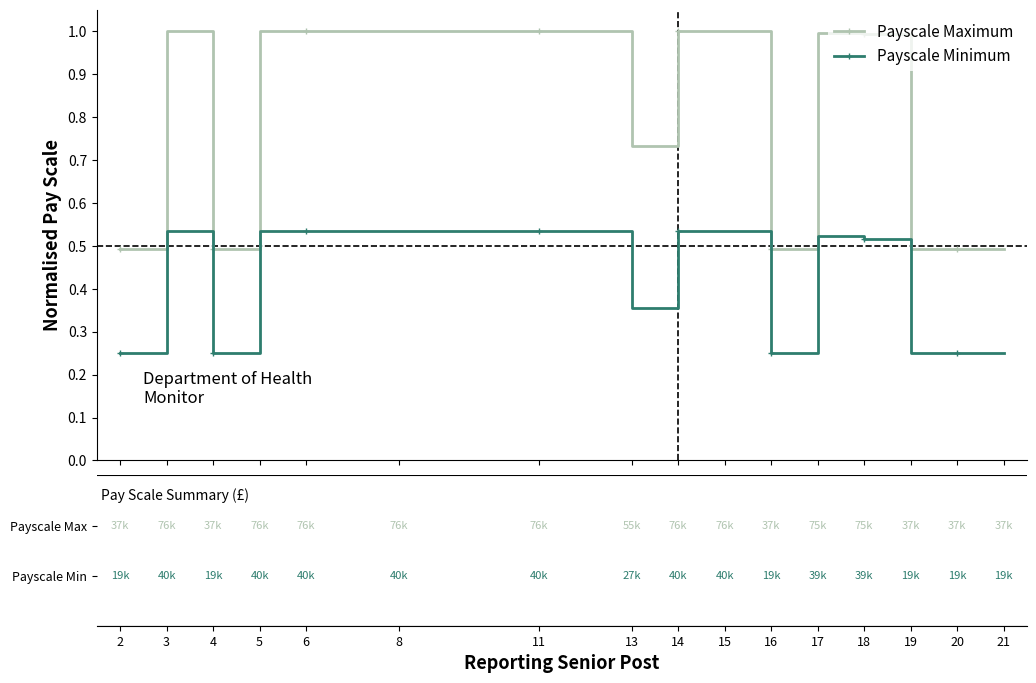

True or false: Payscale Maximum has more than 1 points higher than both neighbors.

True